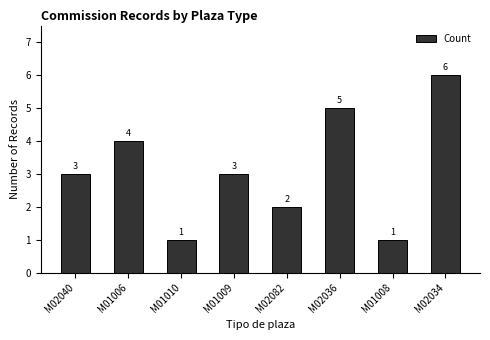

What position from the left is M02036?

6